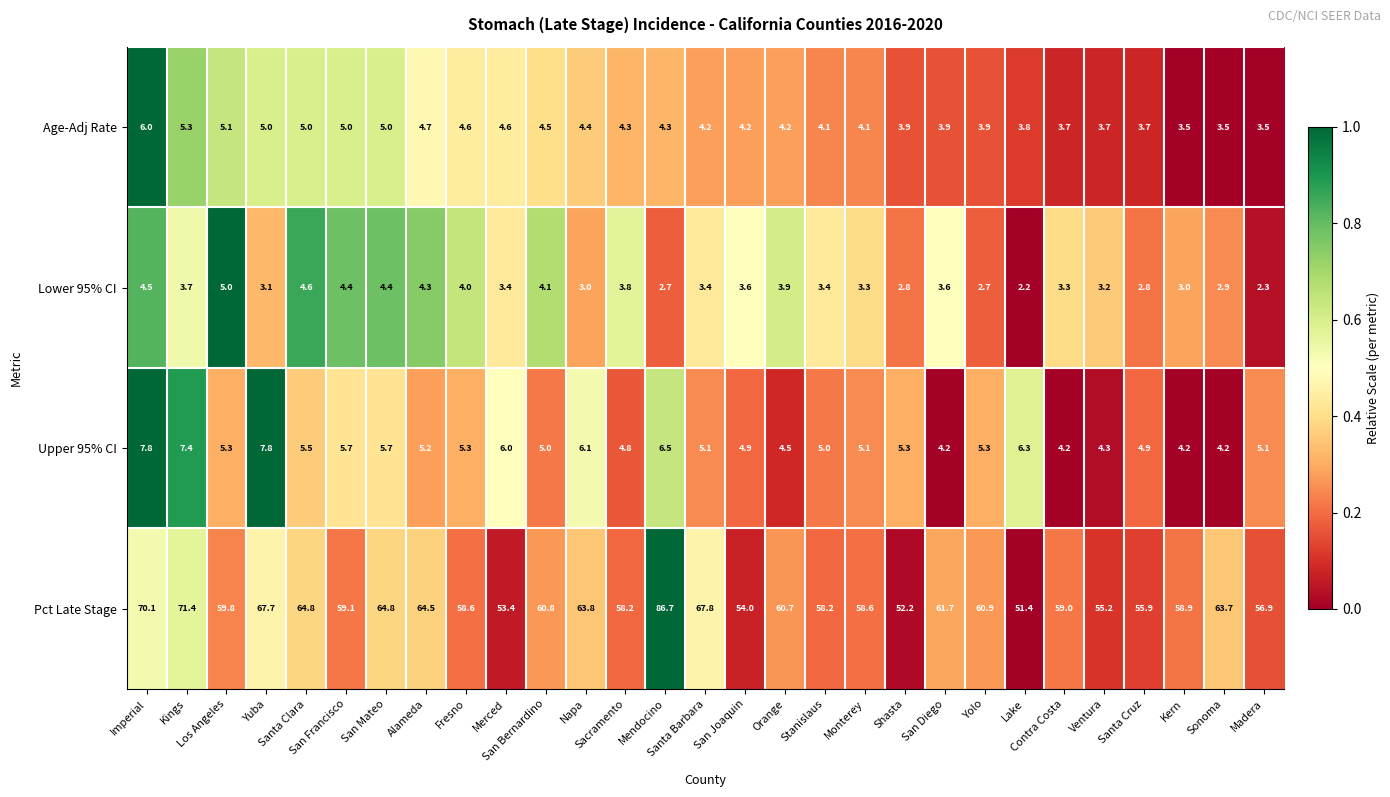

What is the difference between the maximum and minimum values in the Pct Late Stage series?

35.3